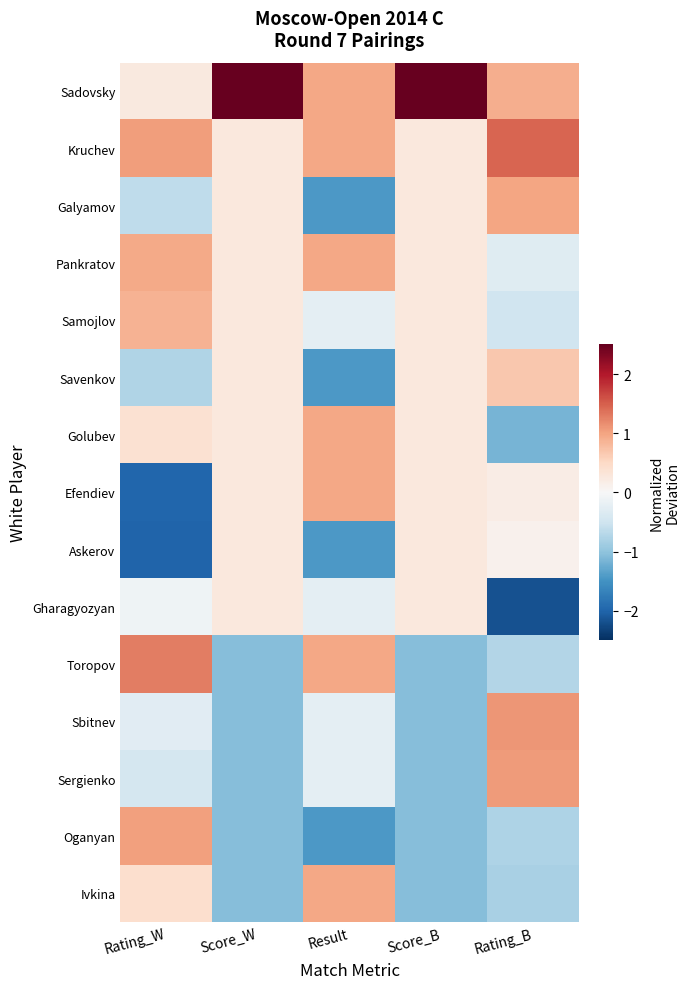

At which category is the sum across all series the highest?

Rating_W